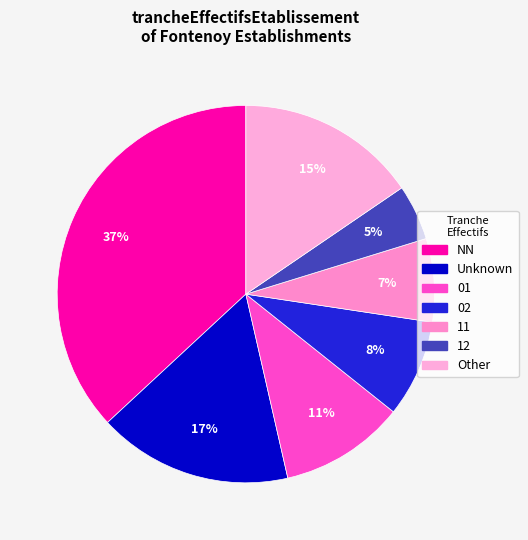

Is there a majority slice in this chart?

No